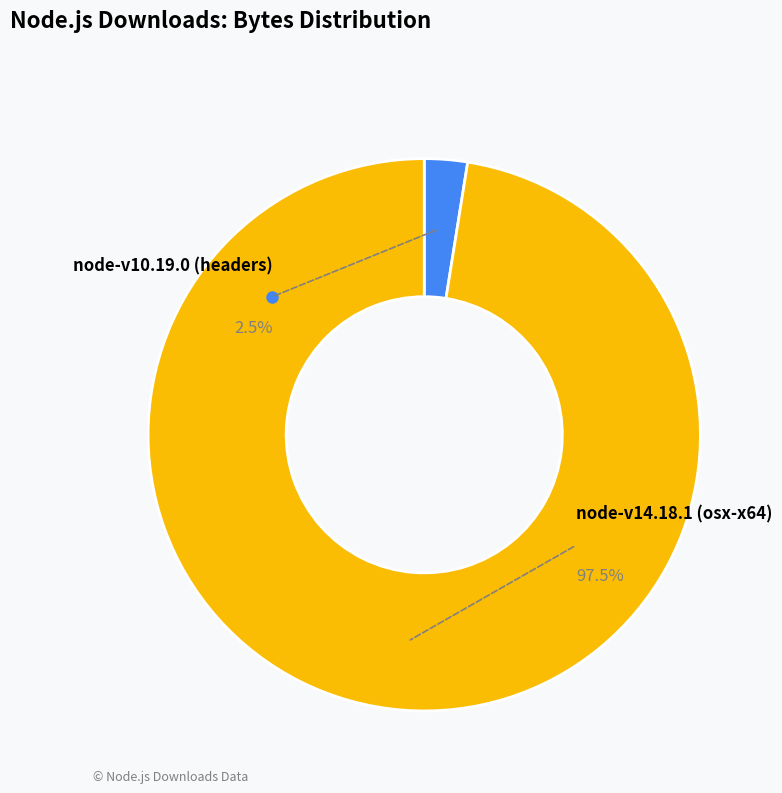

How much of the chart is everything except node-v10.19.0 (headers)?

97.5%